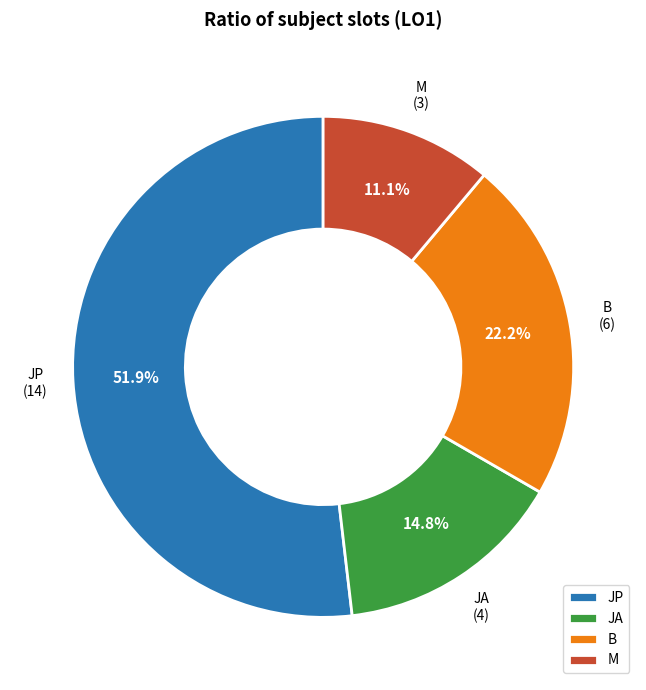

Which category has the smallest portion of the pie?

M